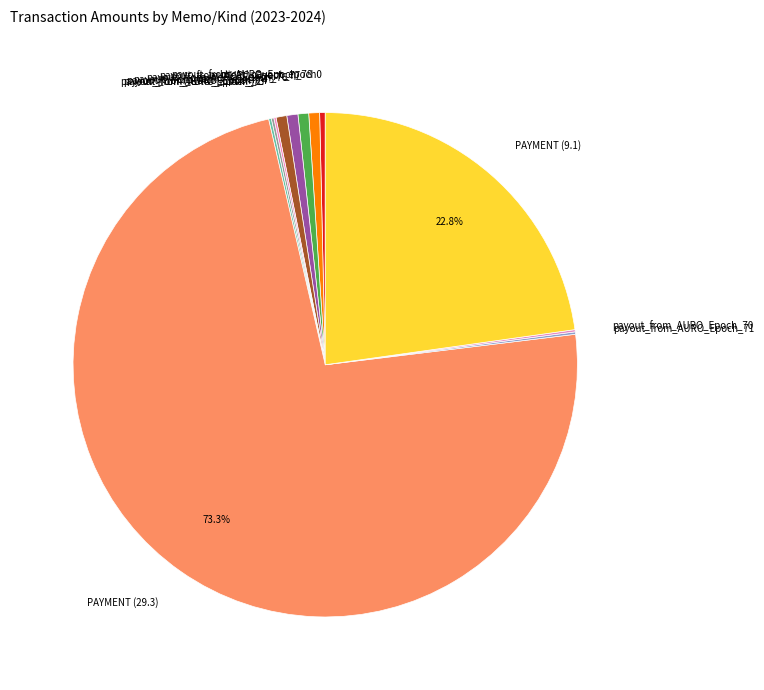

What is the largest slice in the pie chart?

PAYMENT (29.3)